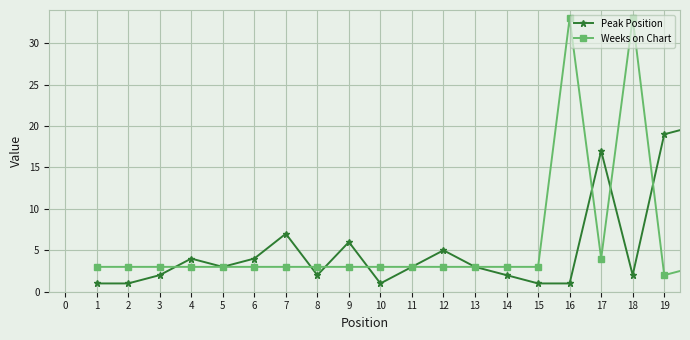

What is the maximum value shown in the chart?

33